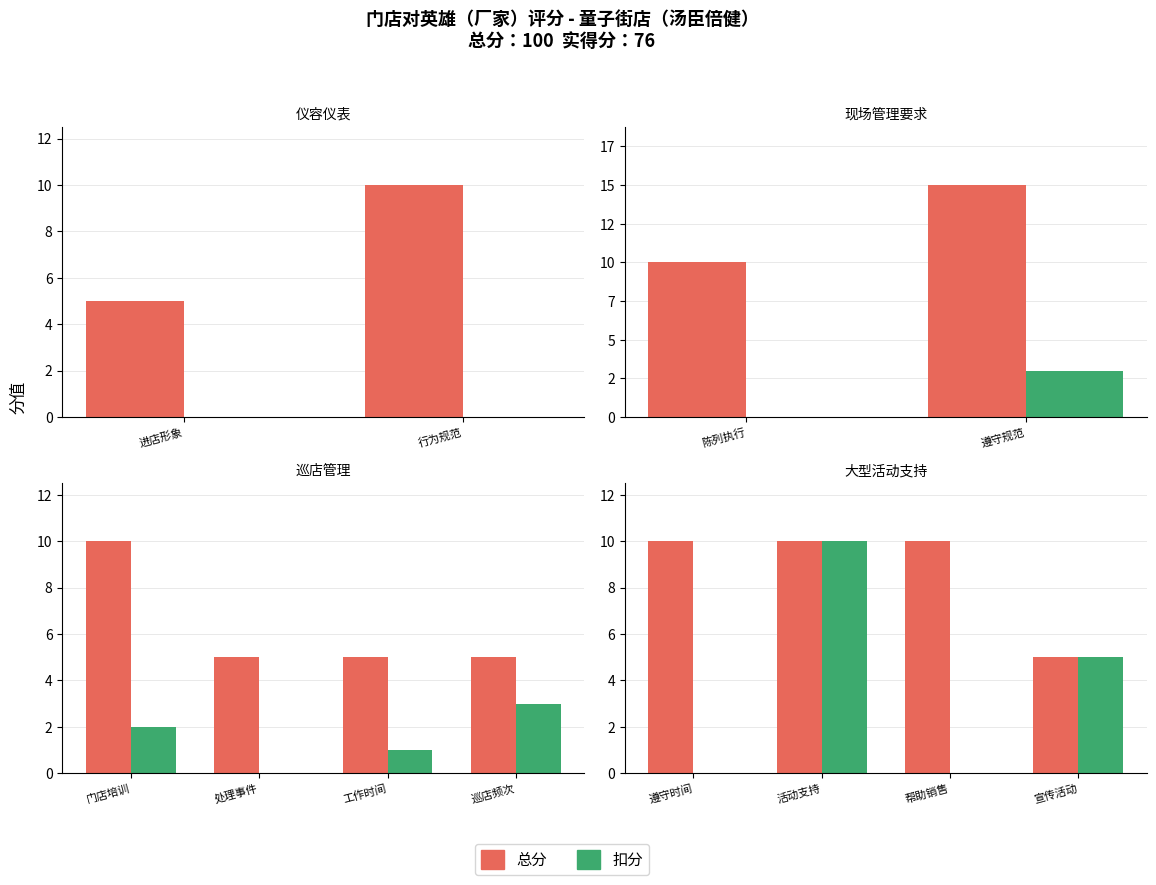

What is the label of the 4th bar from the right?

遵守时间